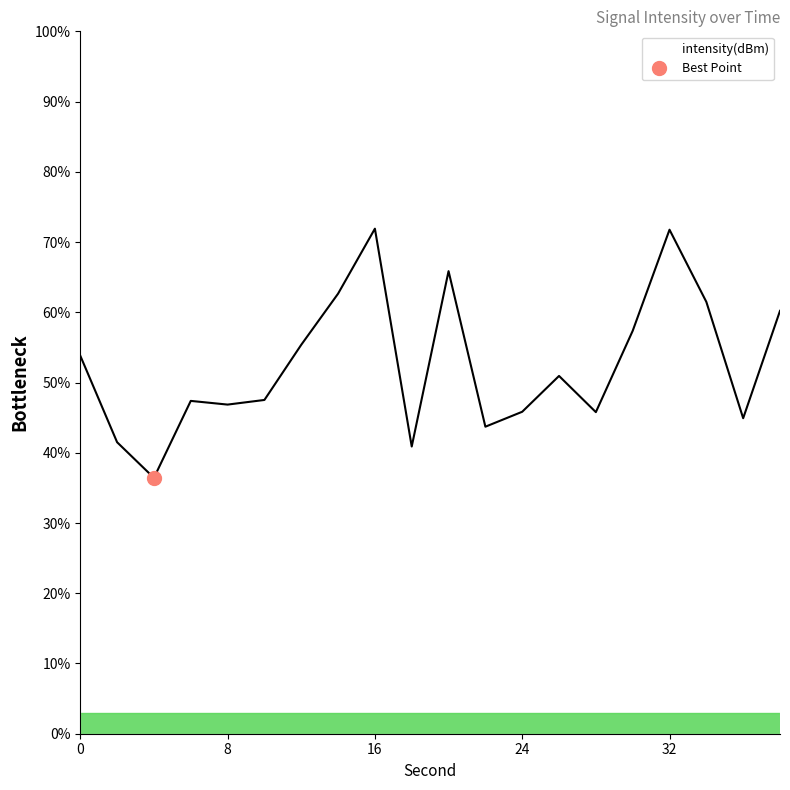

What is the difference between the values at 4 and 30?

20.9